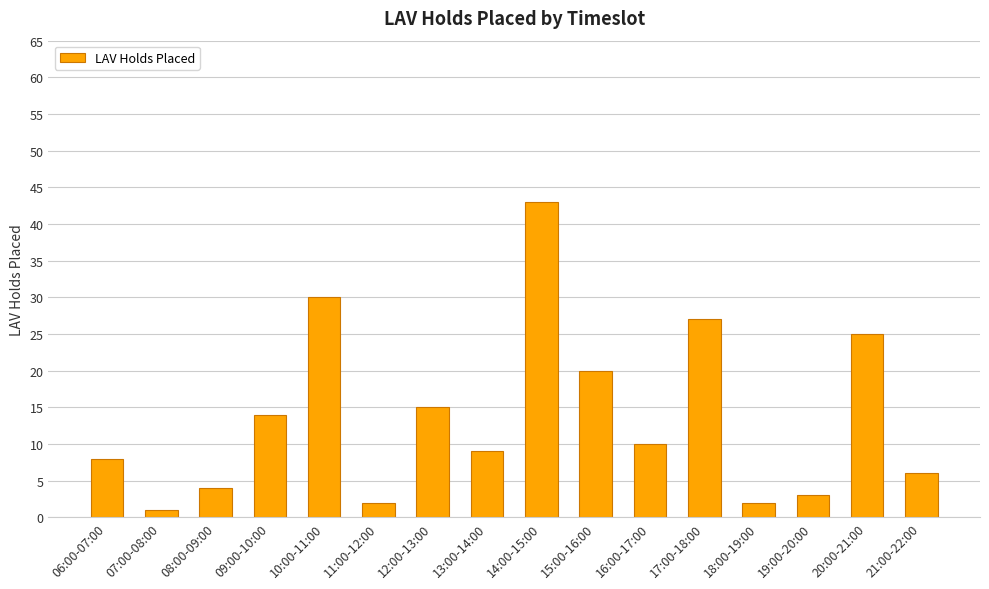

Where is the data nearest to the value 22?

15:00-16:00